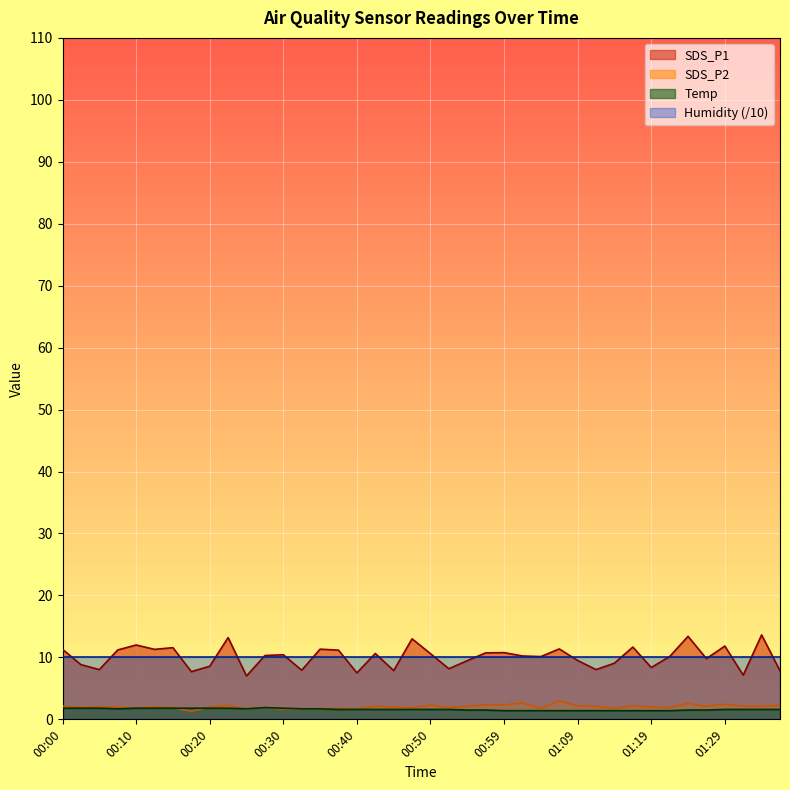

How many categories are shown in the chart?

40